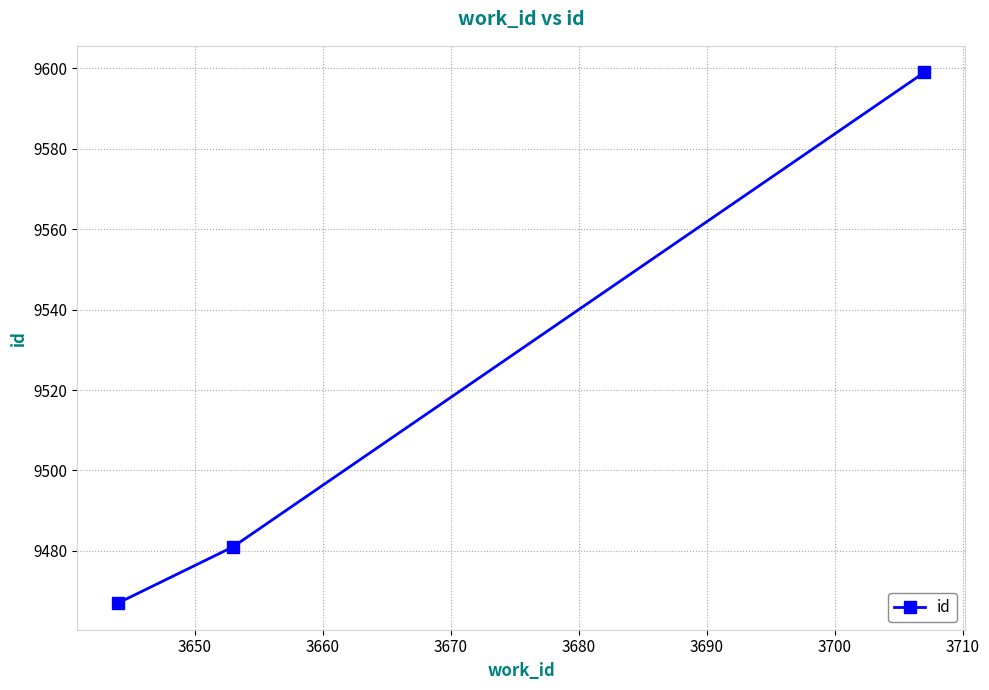

Reading right to left, extract all data points from this chart.

9599	9481	9467